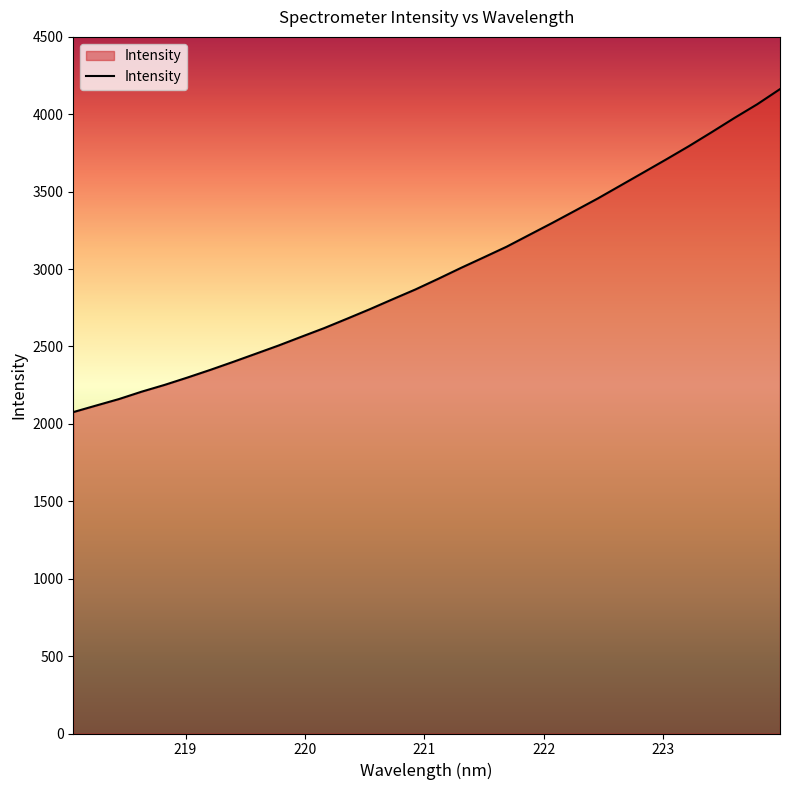

How many lines are shown in the chart?

1